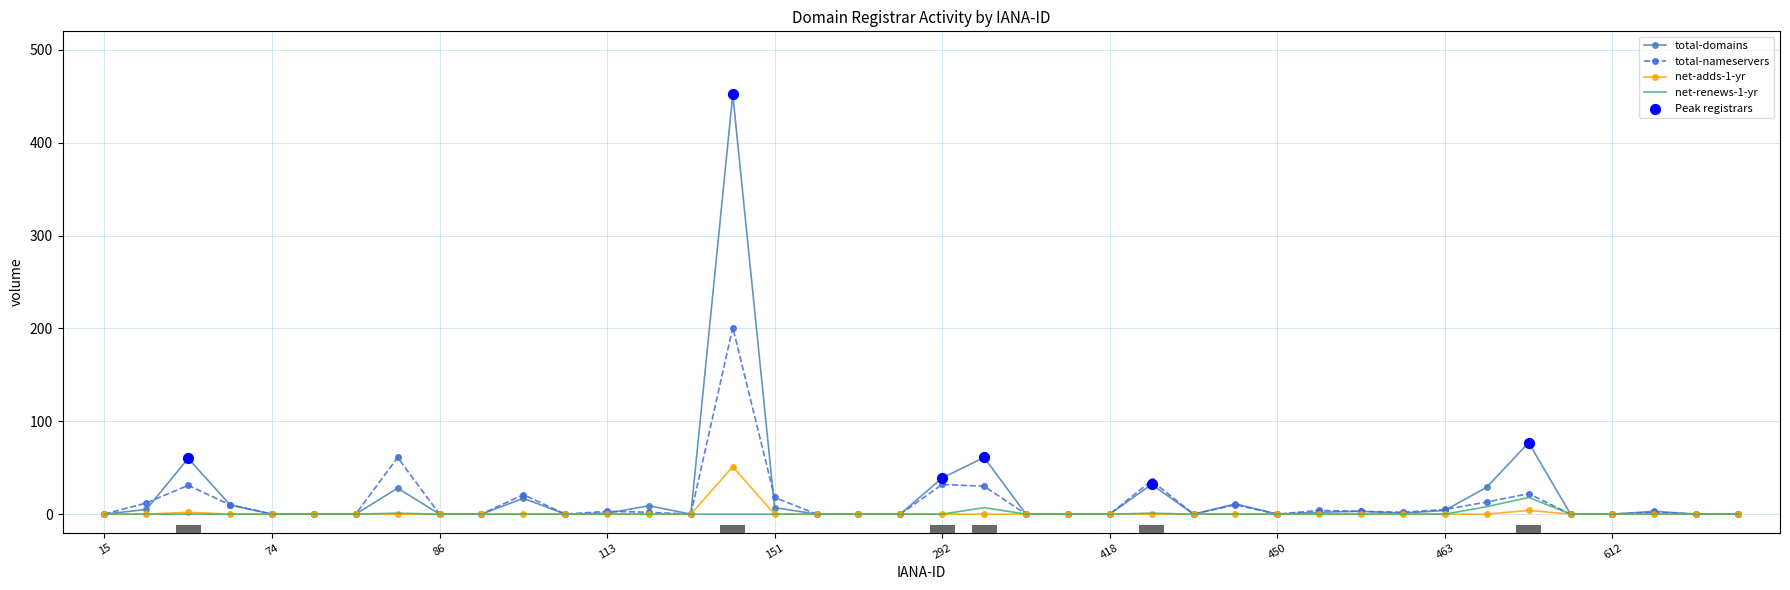

Which series has the largest total across all categories?

total-domains